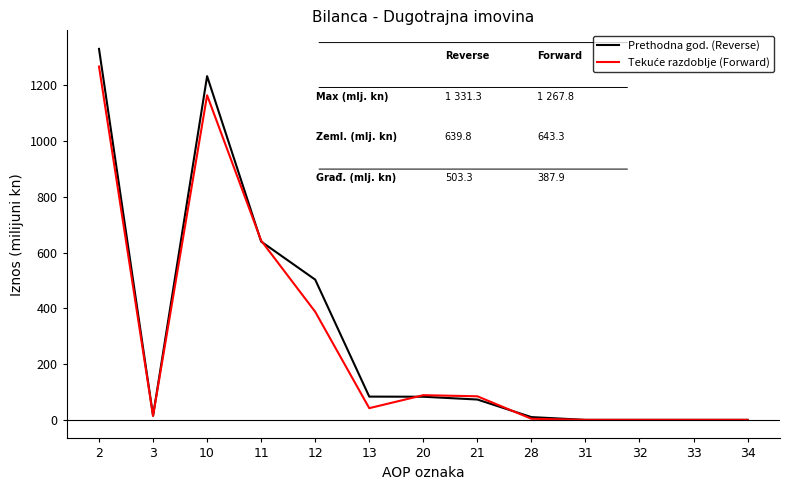

What is the difference between the highest and lowest values at 2?

63.5